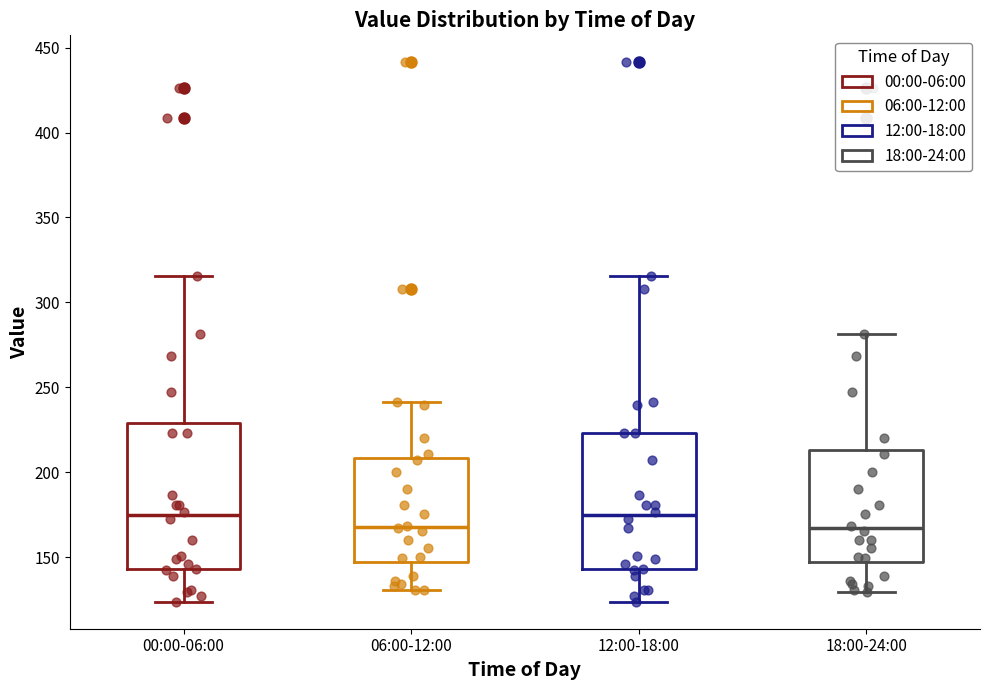

Reading left to right, read every box against the y-axis: the position of its median line, the range the box covers, and the ends of its whiskers. The values are not printed on the chart, so give them approximately, as read against the axis.

00:00-06:00: median 175, box 145 to 230, whiskers 125 to 315
06:00-12:00: median 170, box 145 to 210, whiskers 130 to 240
12:00-18:00: median 175, box 145 to 225, whiskers 125 to 315
18:00-24:00: median 165, box 145 to 215, whiskers 130 to 280